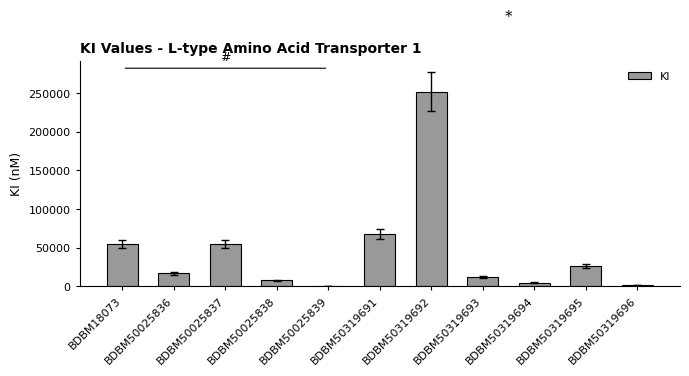

What is the maximum value shown in the chart?

252000.0